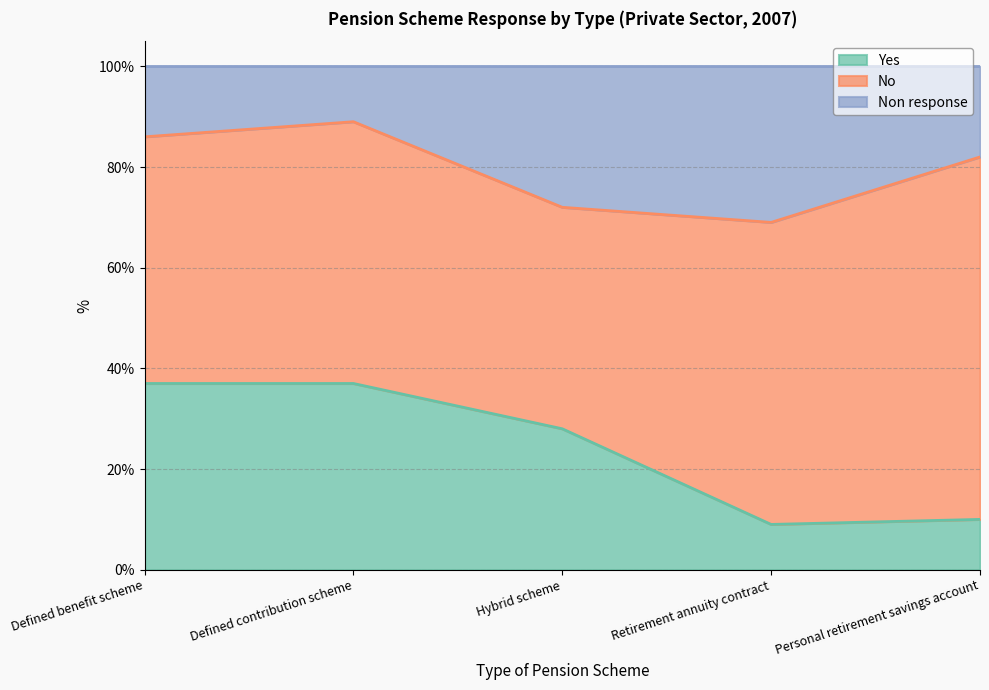

True or false: Yes has a value of 54 at Defined benefit scheme.

False